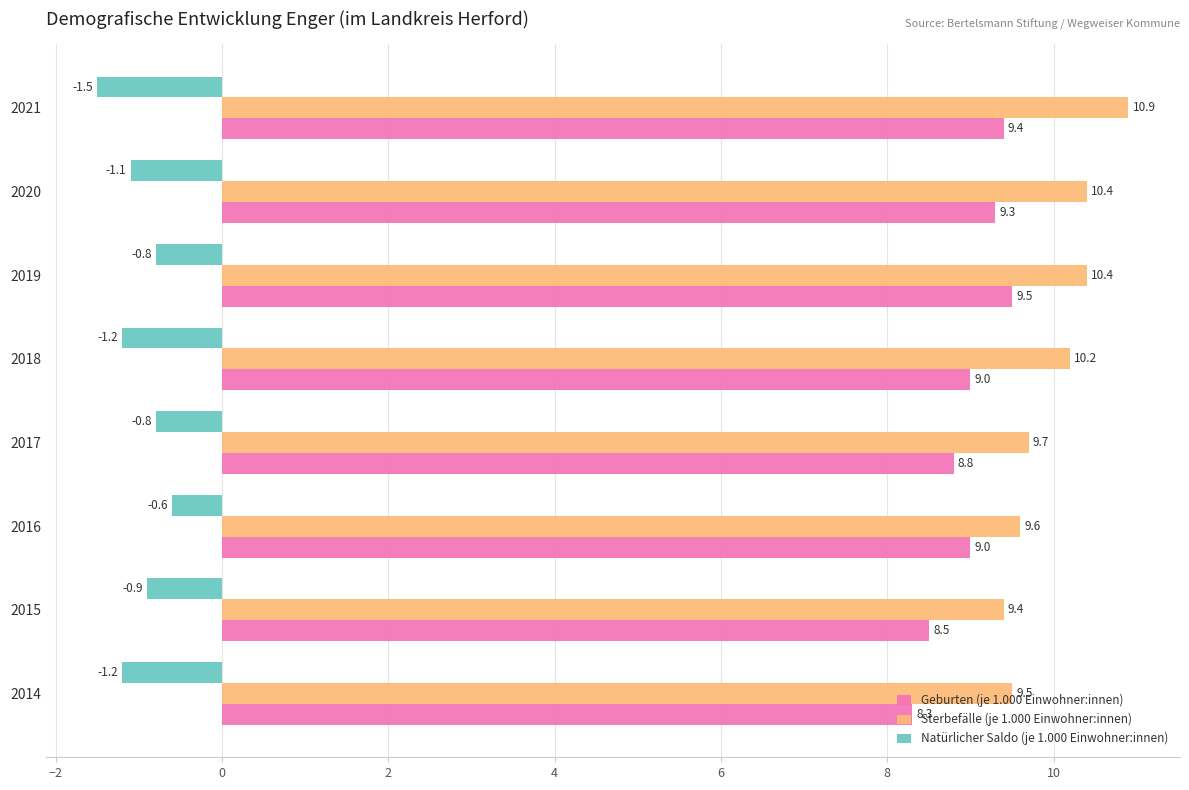

List the series in order of their peak value, highest first.

Sterbefälle (je 1.000 Einwohner:innen), Geburten (je 1.000 Einwohner:innen), Natürlicher Saldo (je 1.000 Einwohner:innen)